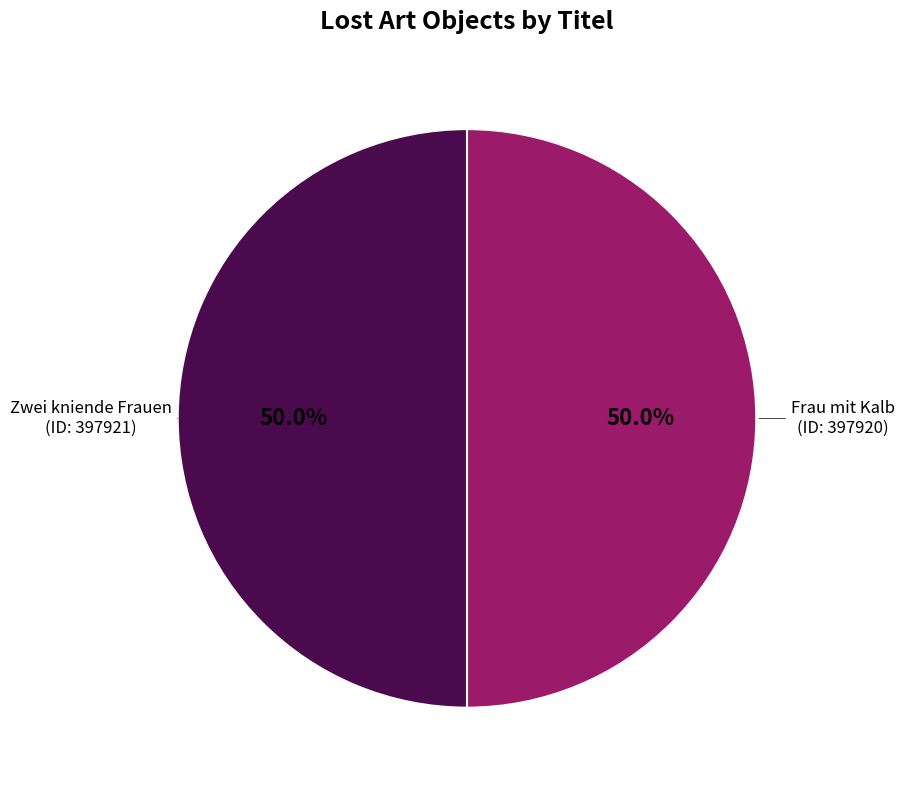

What portion of the pie excludes Frau mit Kalb?

50.0%